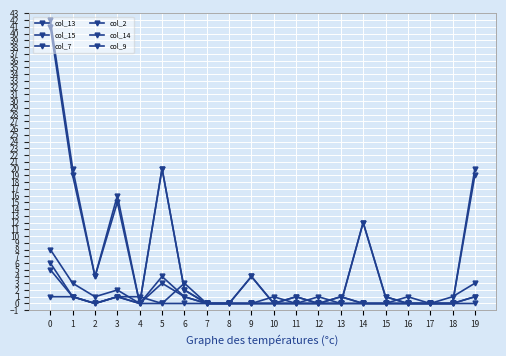

In col_9, how many points are higher than both neighbors (excluding endpoints)?

3